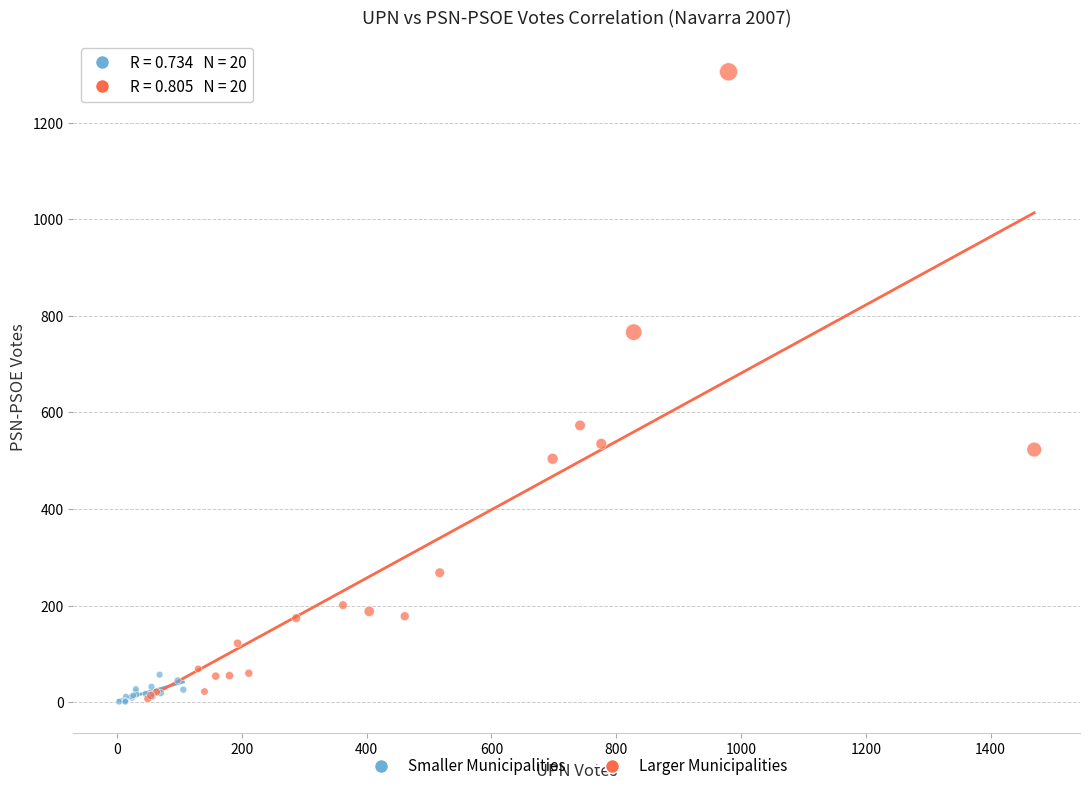

Which series contains the highest Y value?

Larger Municipalities